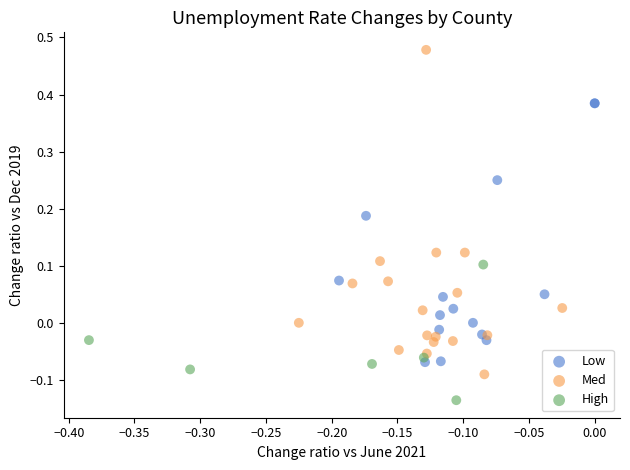

Which series contains the lowest Y value?

High